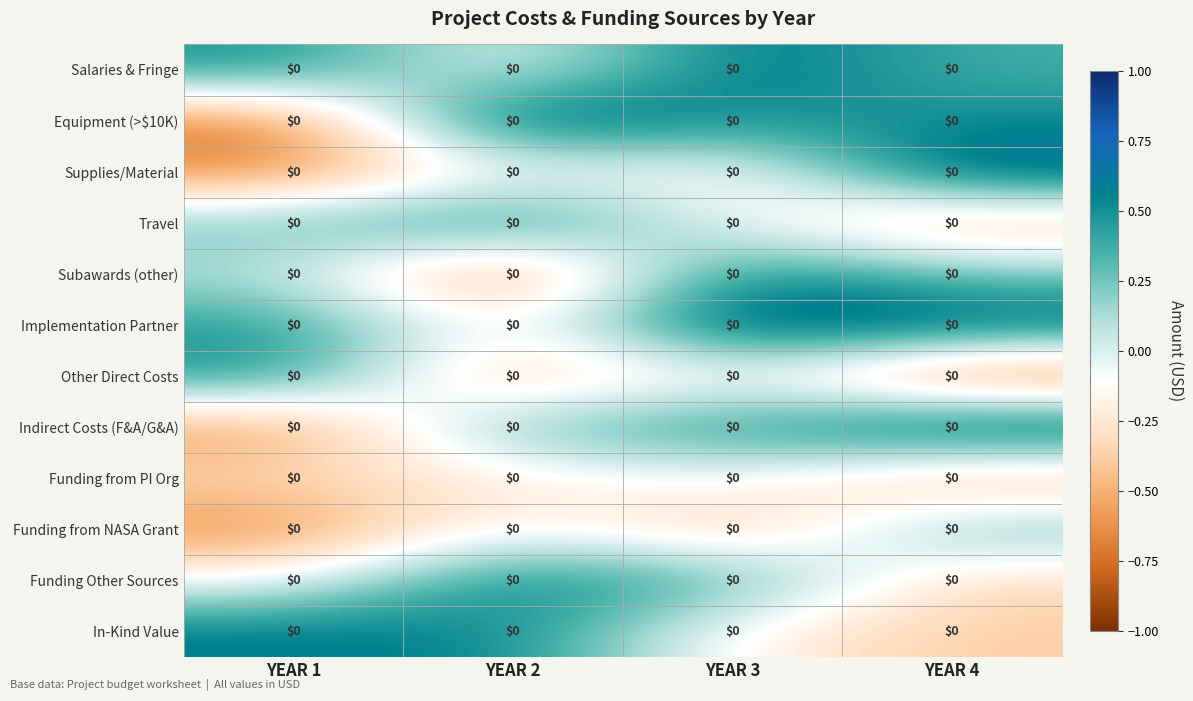

What is the difference between the highest and lowest values at YEAR 2?

1.6